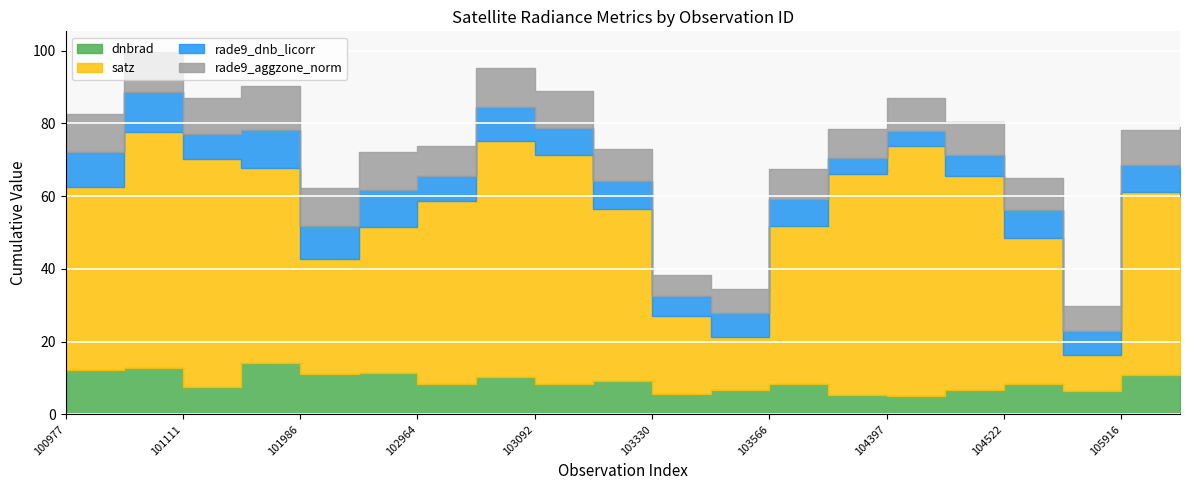

The value of rade9_aggzone_norm at 105916 is 16.9. True or false?

False